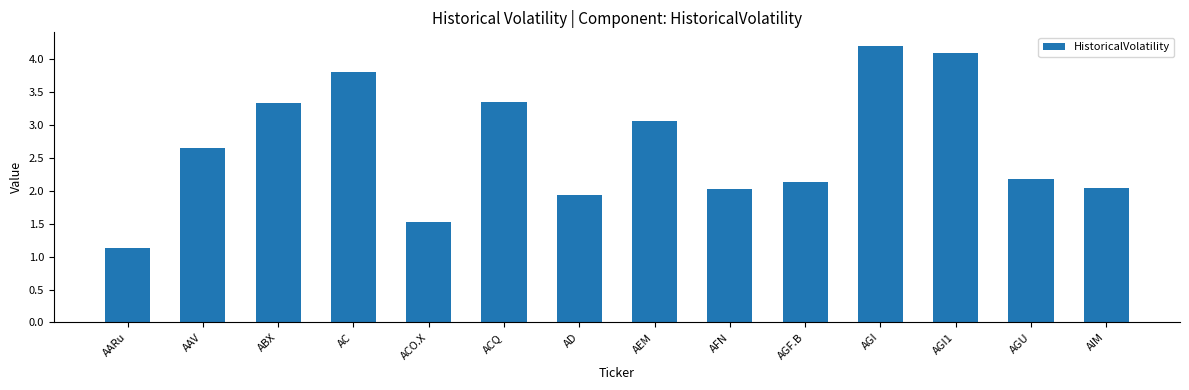

Does the chart contain any negative values?

No